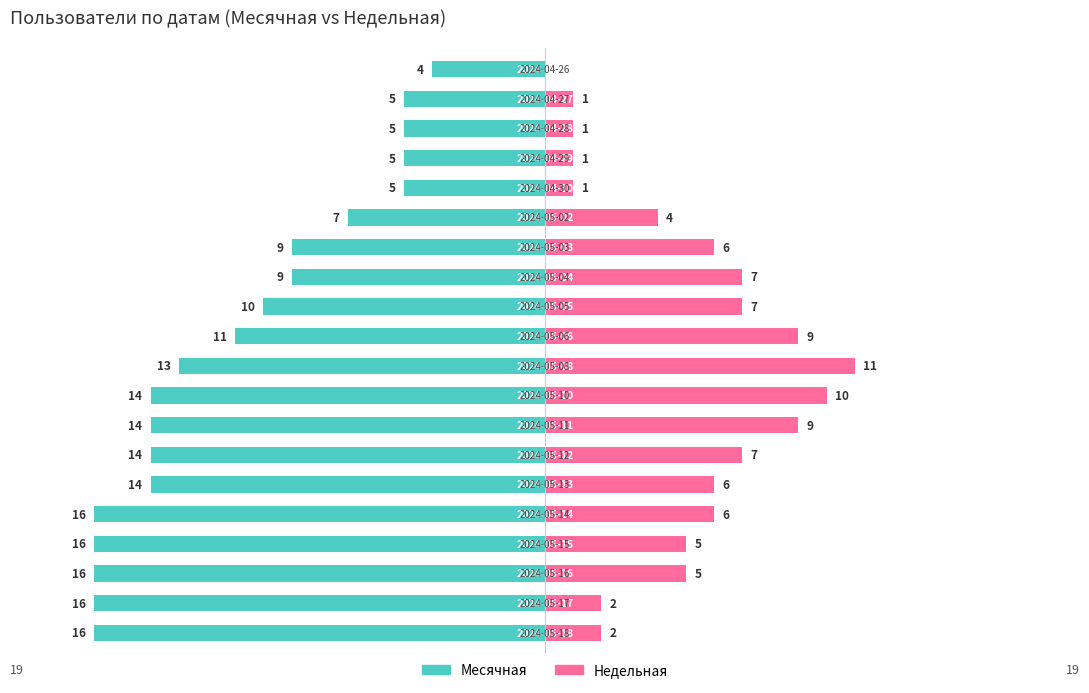

Does the chart contain stacked bars?

No